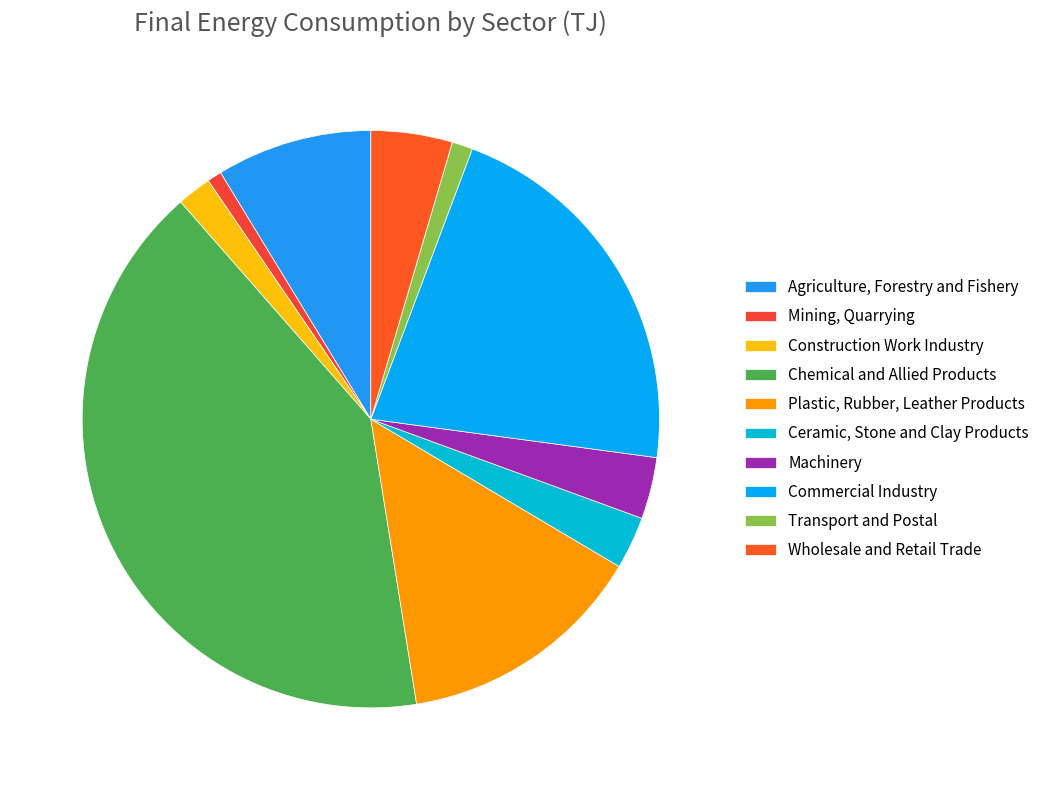

Count the number of slices in the pie.

10